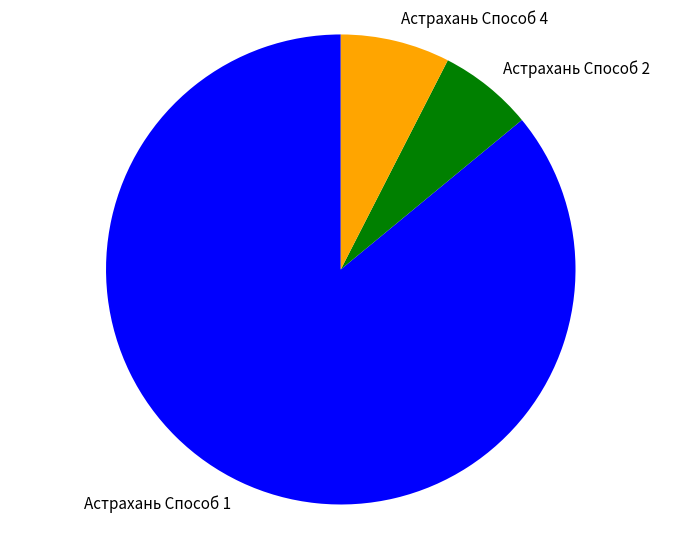

Is Астрахань Способ 4 the majority of the pie?

No